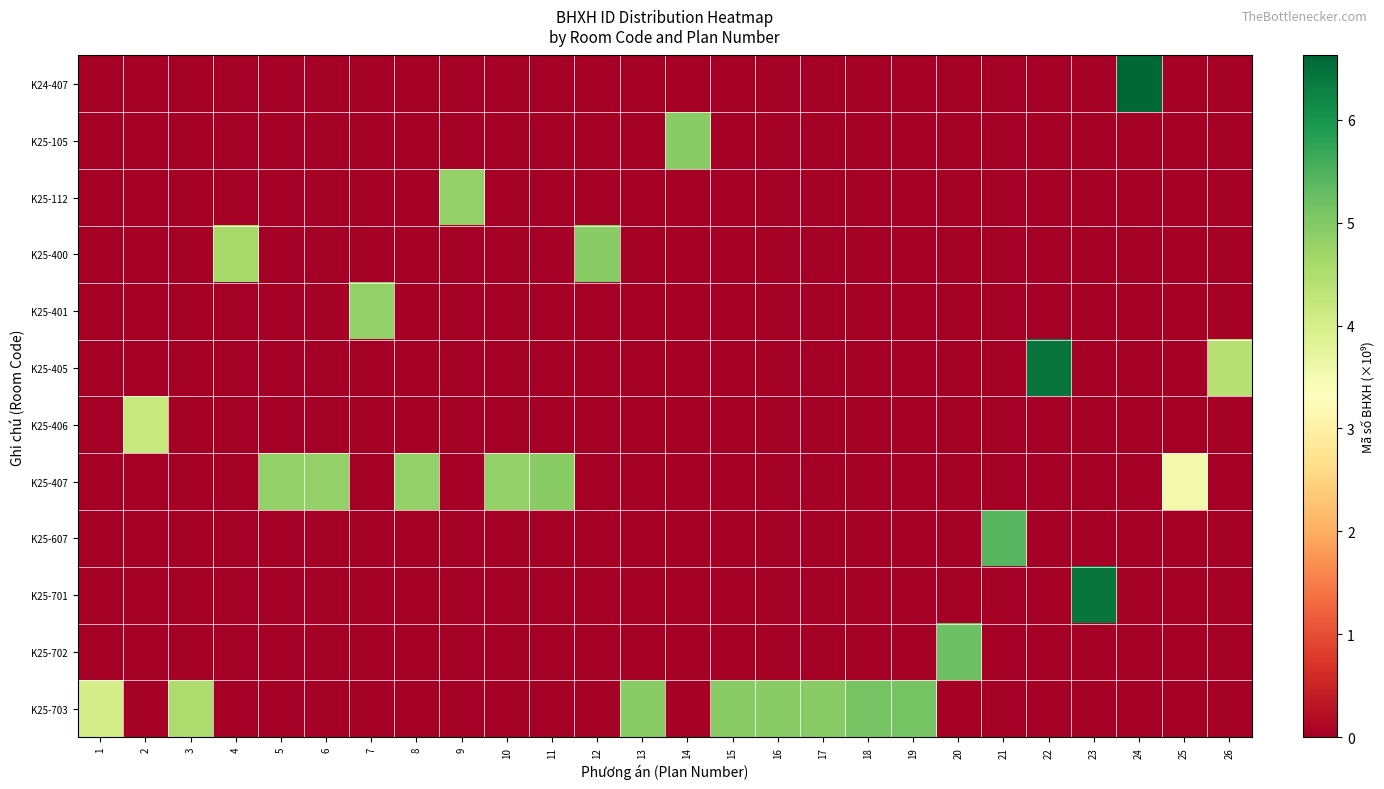

What is the total value across all series at 5?

4.8